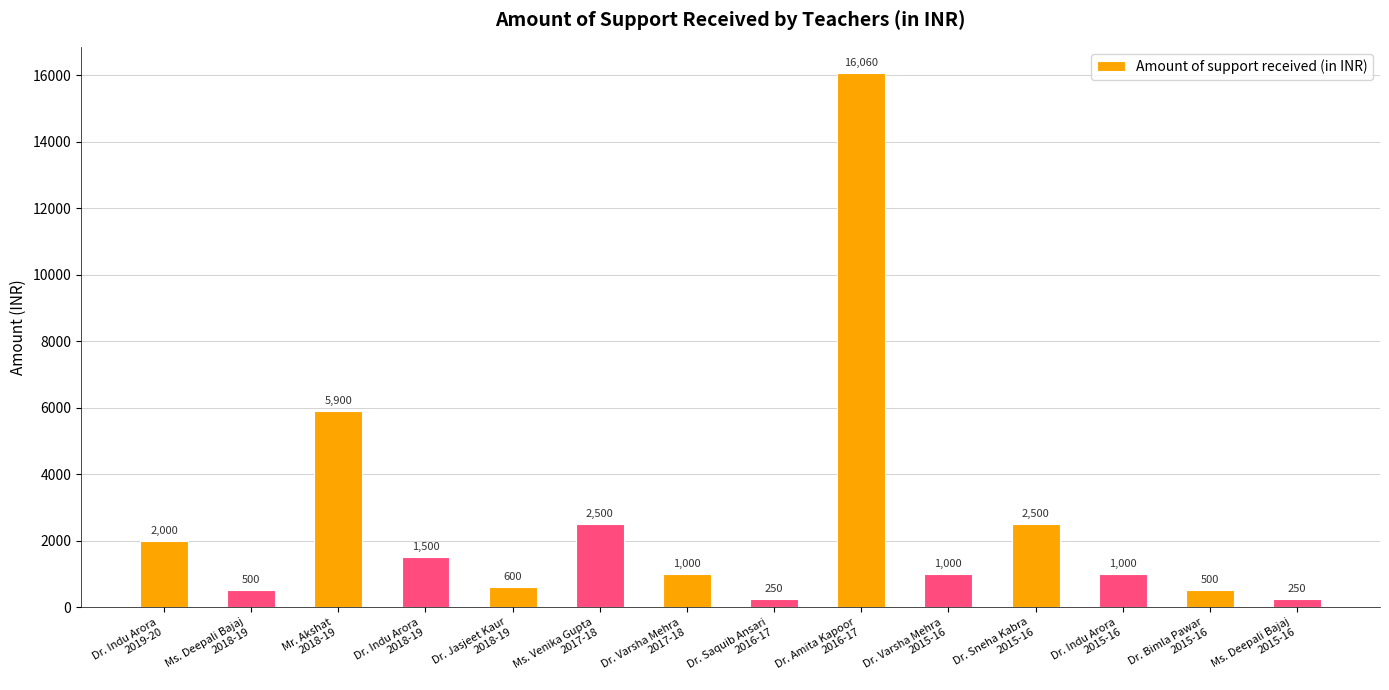

What is the minimum value shown in the chart?

250